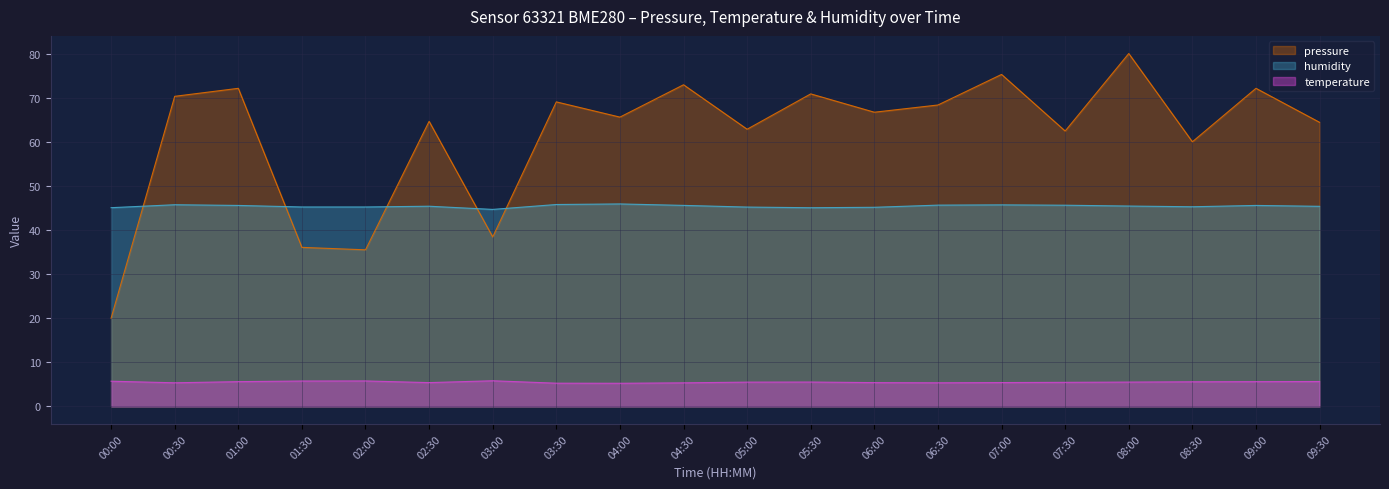

True or false: temperature and humidity cross at least once.

False